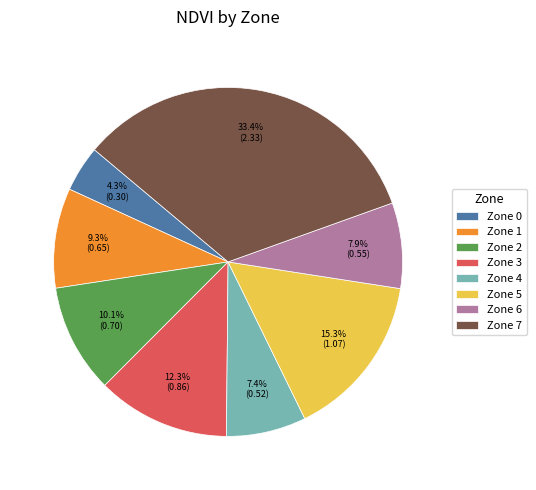

Rank the categories by value from lowest to highest.

Zone 0, Zone 4, Zone 6, Zone 1, Zone 2, Zone 3, Zone 5, Zone 7